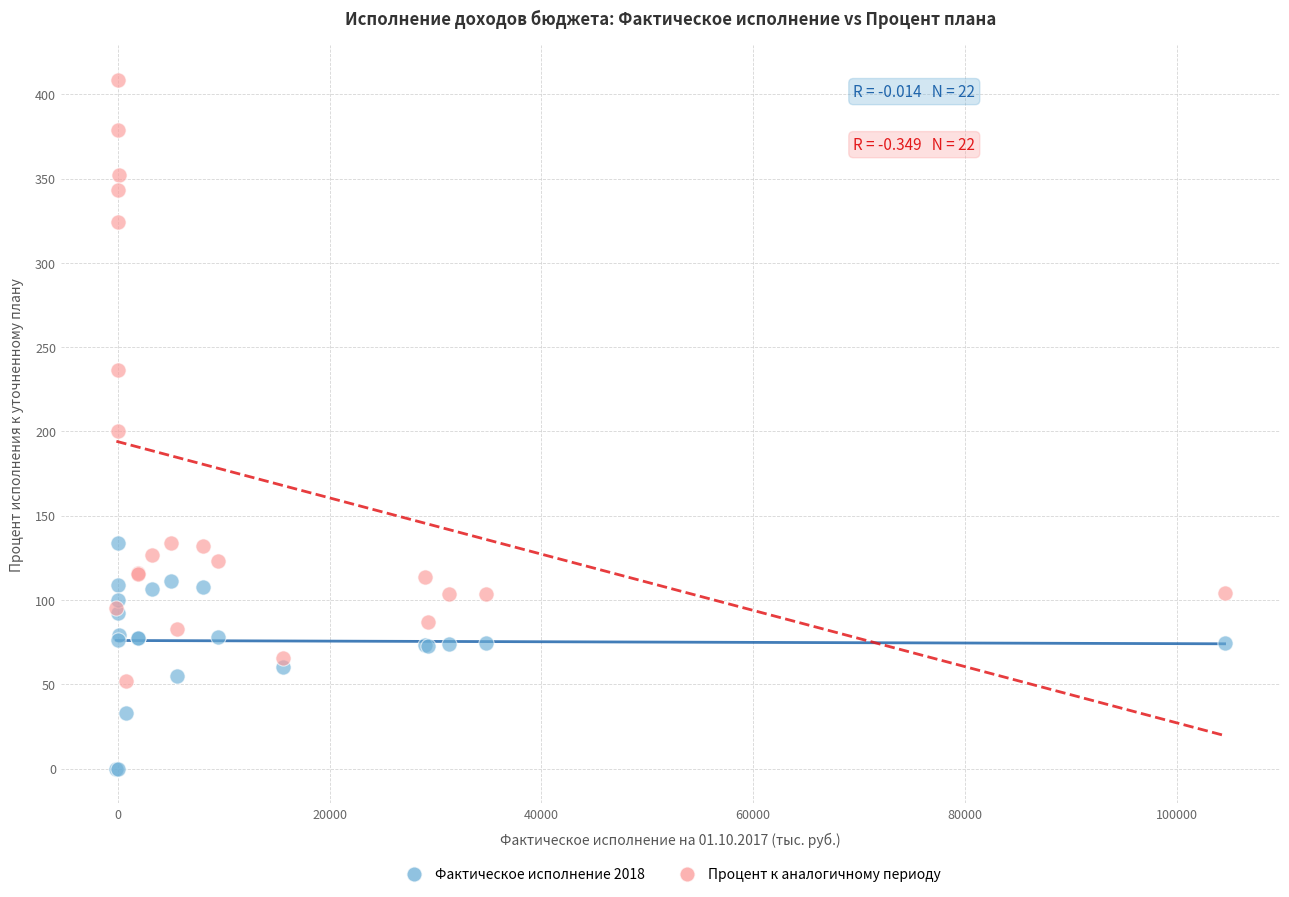

Which series reaches the maximum Y coordinate?

Процент к аналогичному периоду